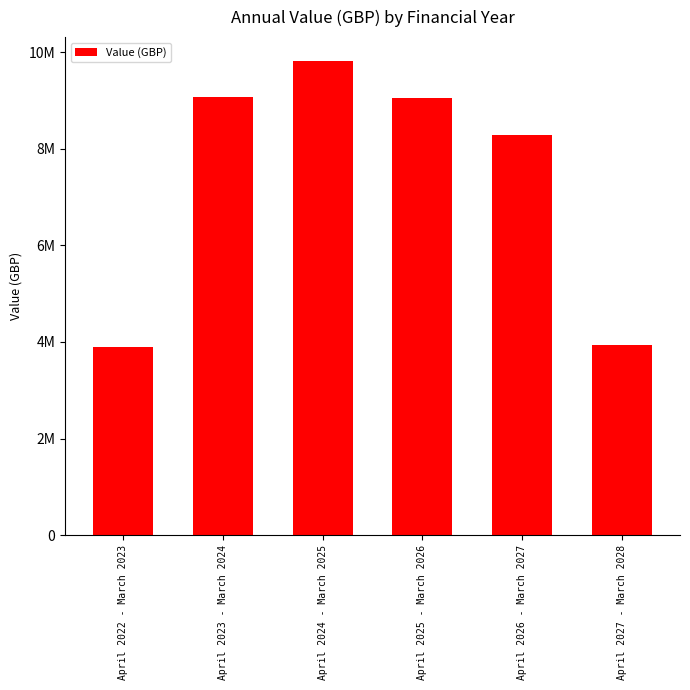

What is the label of the 3rd bar from the left?

April 2024 - March 2025